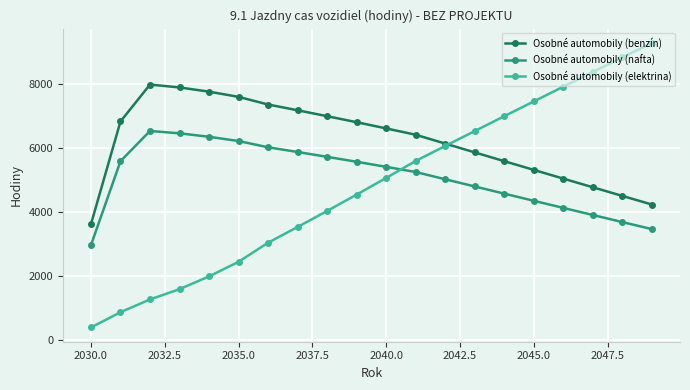

True or false: Osobné automobily (elektrina) and Osobné automobily (nafta) intersect in this chart.

True